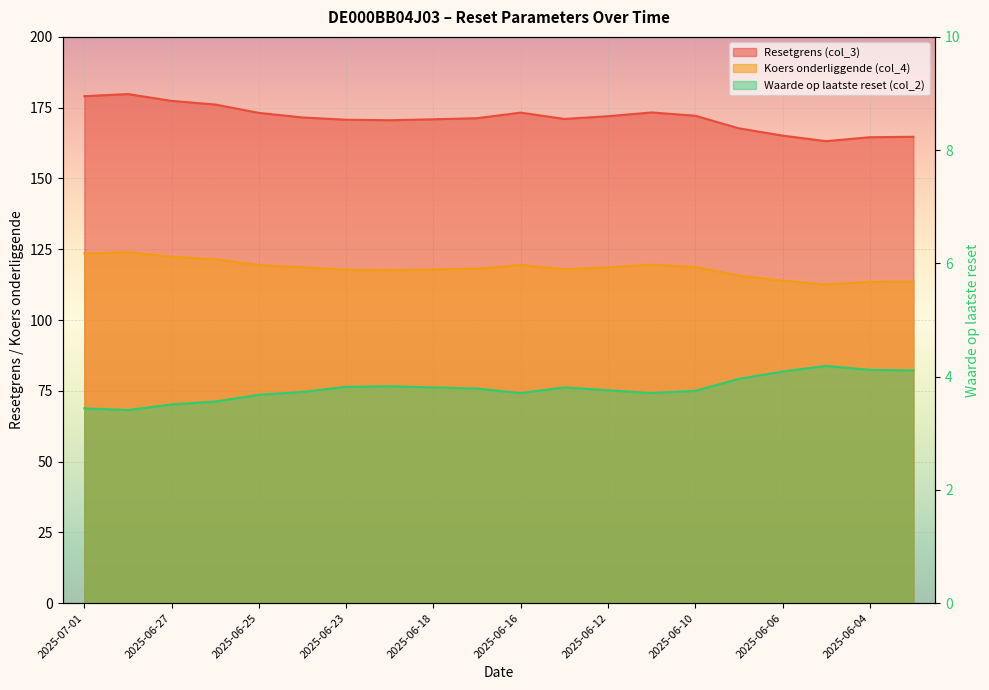

True or false: Waarde op laatste reset (col_2) and Resetgrens (col_3) cross at least once.

False